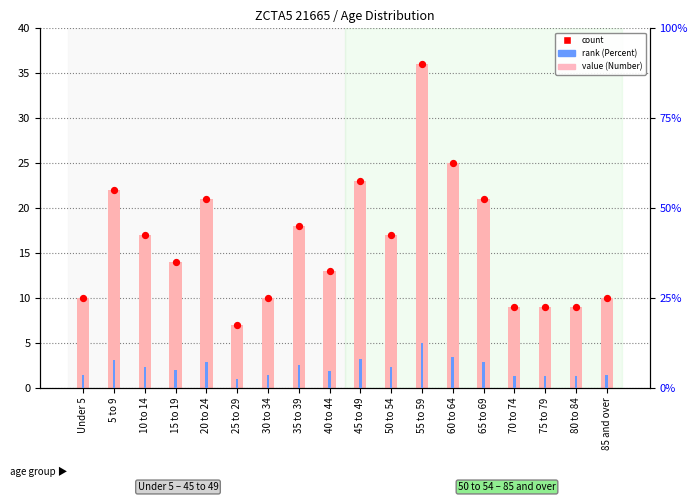

Which series has the widest spread of Y values?

Number